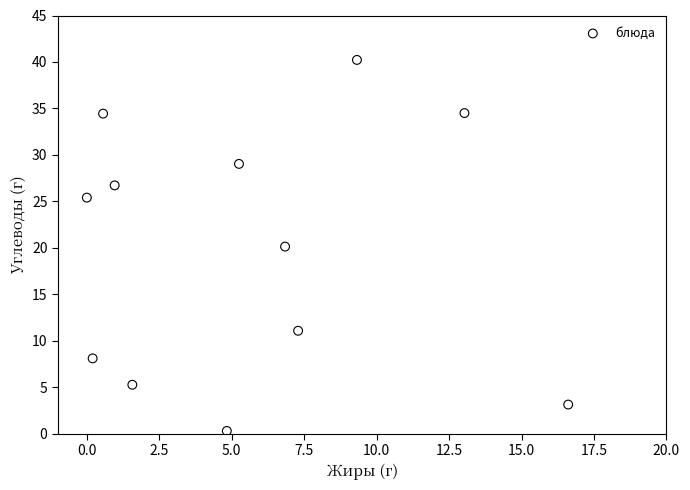

What is the range of X values (max minus min)?

16.6